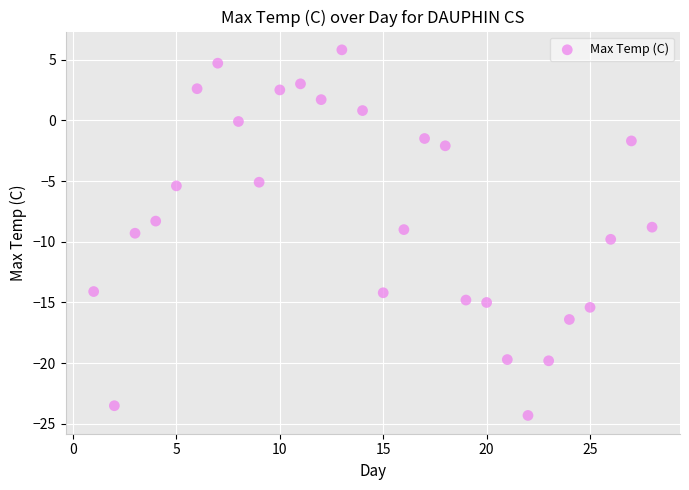

What is the range of Y values (max minus min)?

30.1